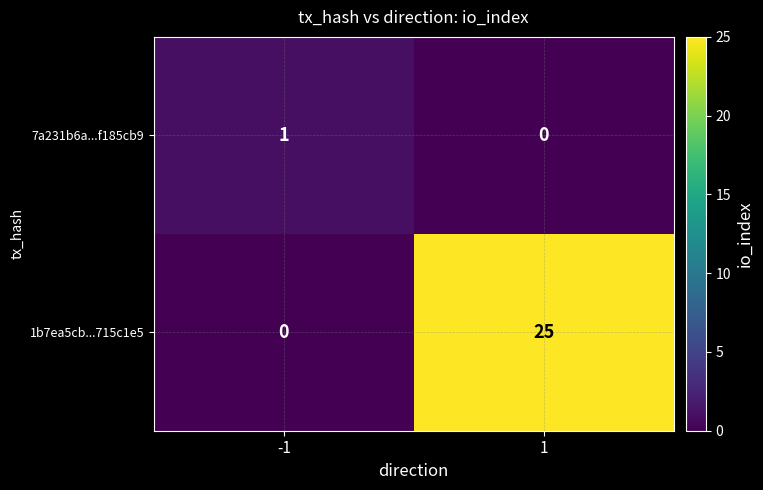

Which series has the largest range (max minus min)?

1b7ea5cb...715c1e5